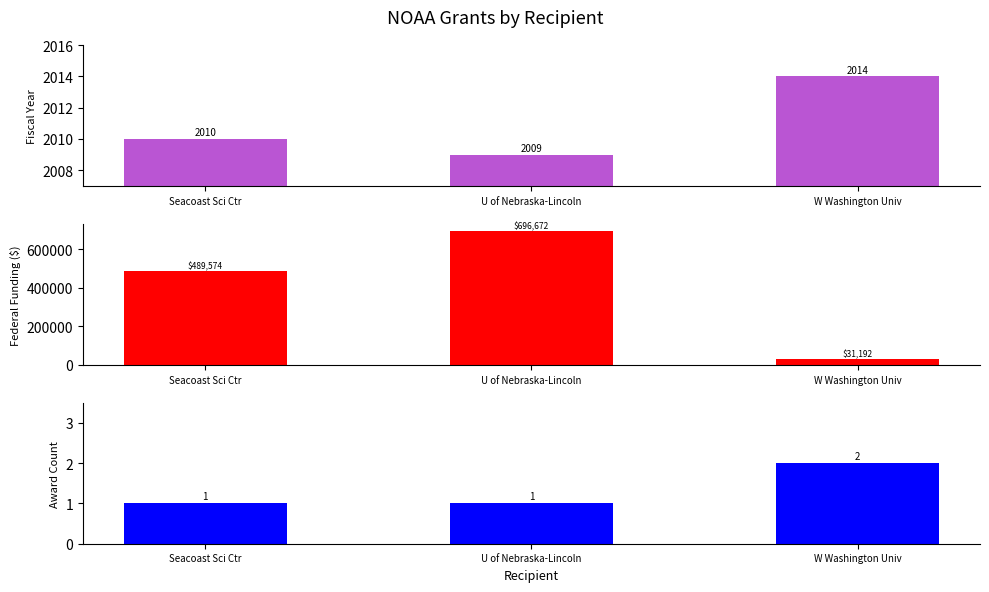

Which category has the lowest value across all series?

Seacoast Sci Ctr